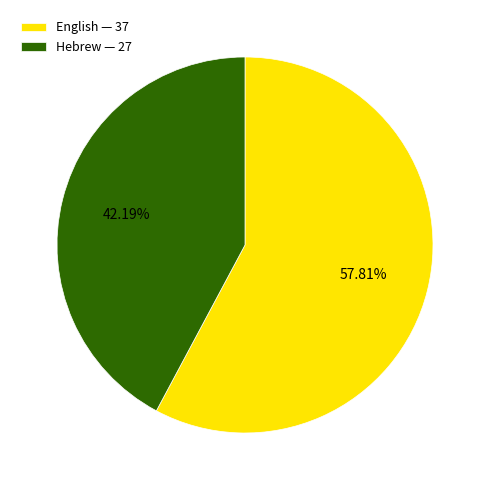

Combined, what portion of the pie is English and Hebrew?

100.0%